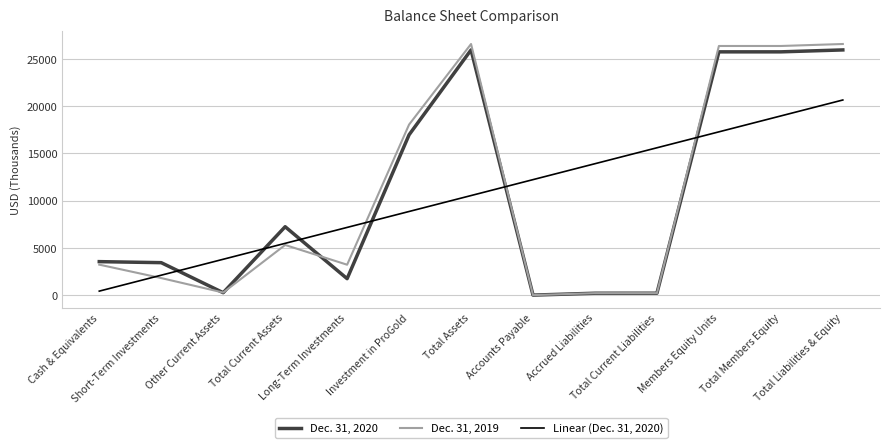

Which series has the widest spread of values?

Dec. 31, 2019